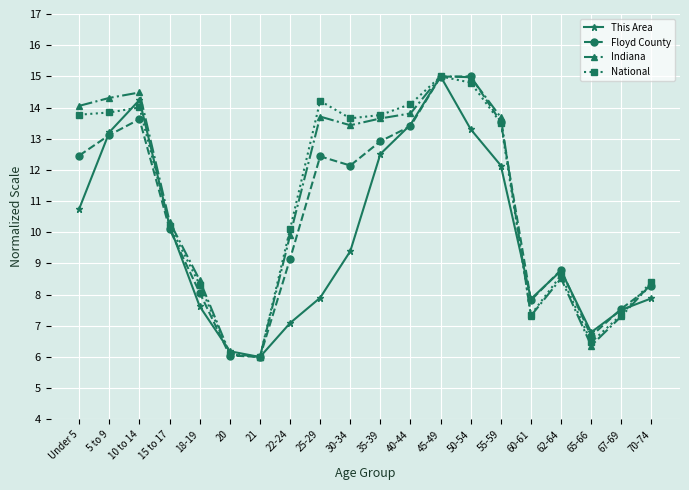

What is the total value across all series at 60-61?

30.4